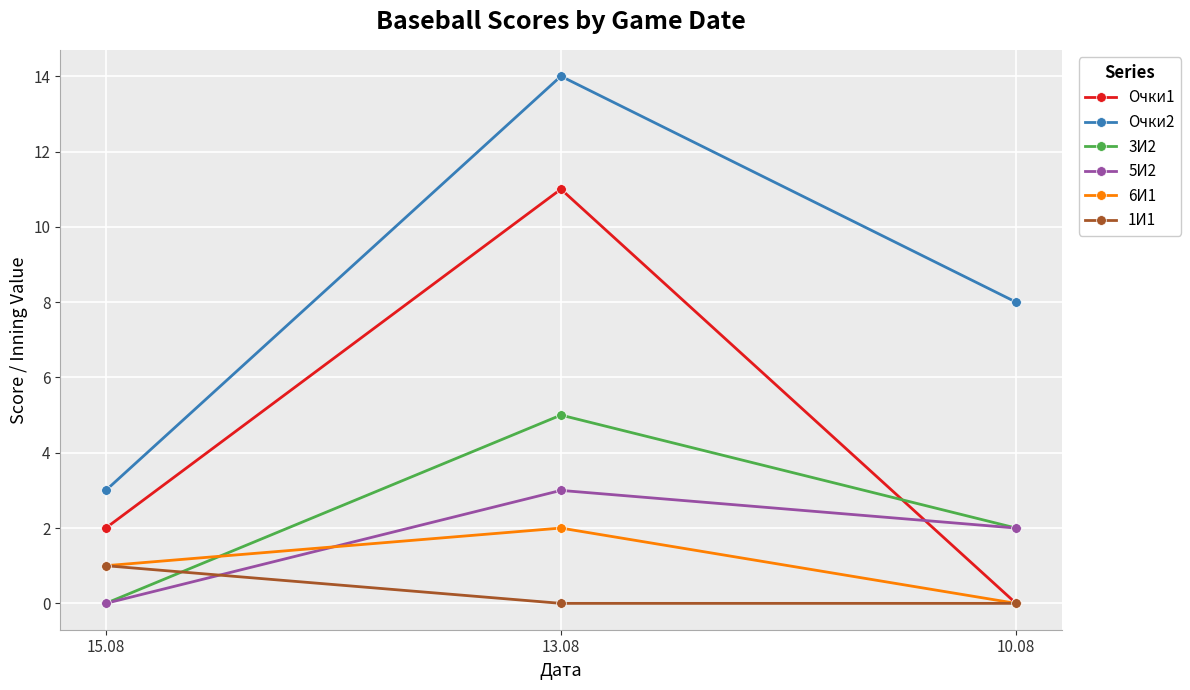

What is the maximum value for 6И1?

2